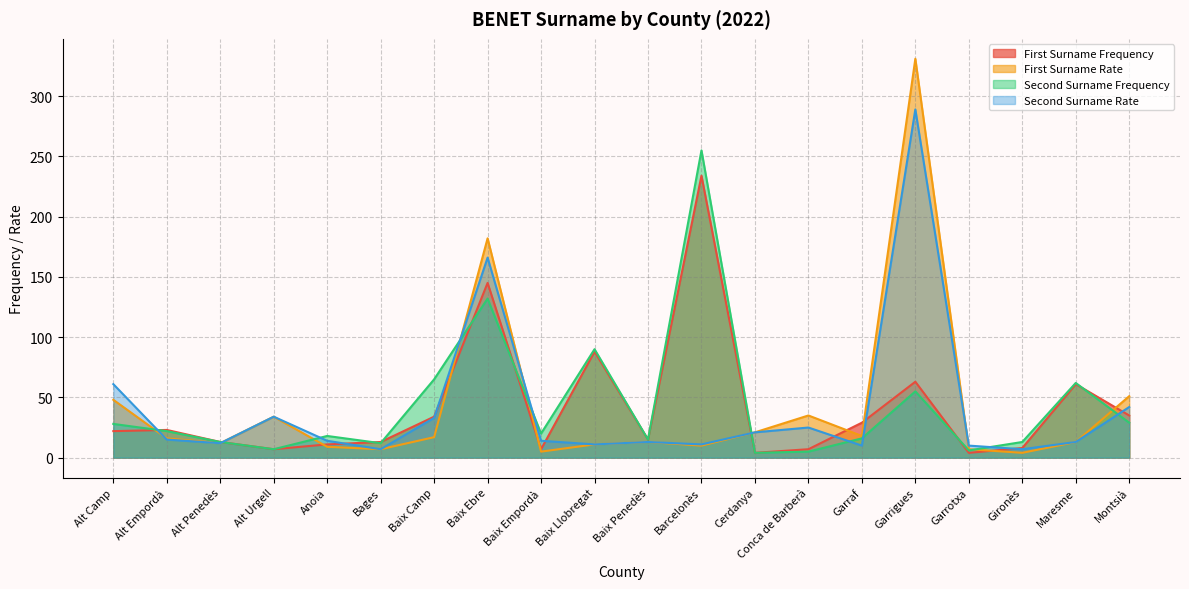

Rank the series by their average value, from lowest to highest.

Second Surname Rate, First Surname Frequency, First Surname Rate, Second Surname Frequency